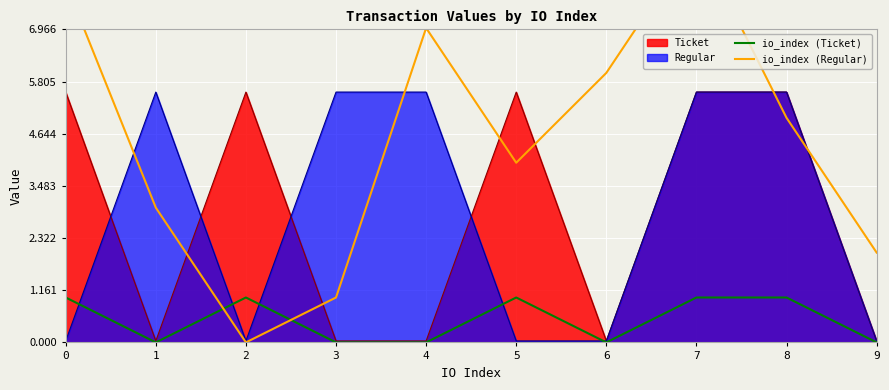

Is it true that io_index (Regular) equals 0 at 2?

True